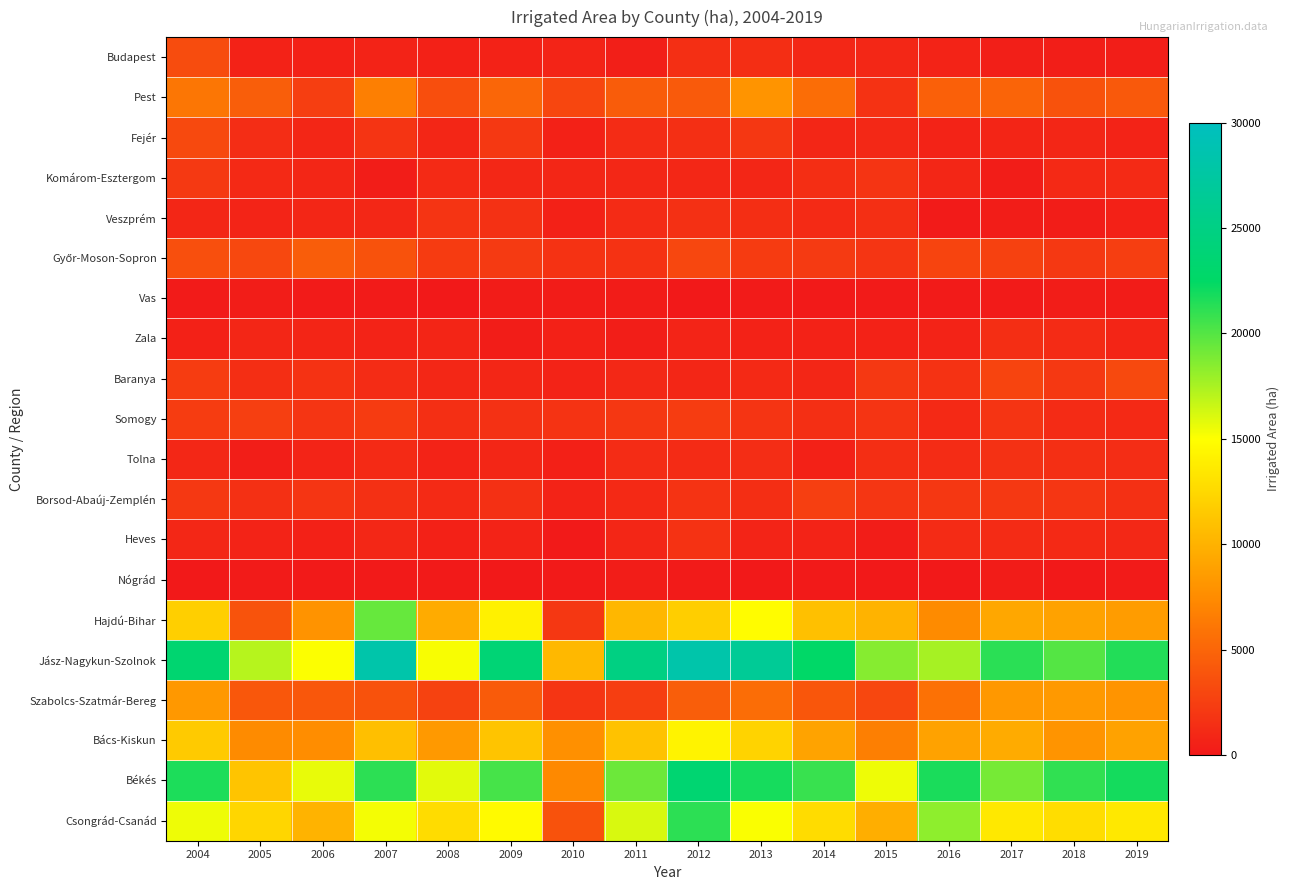

What is the greatest value displayed?

28198.0